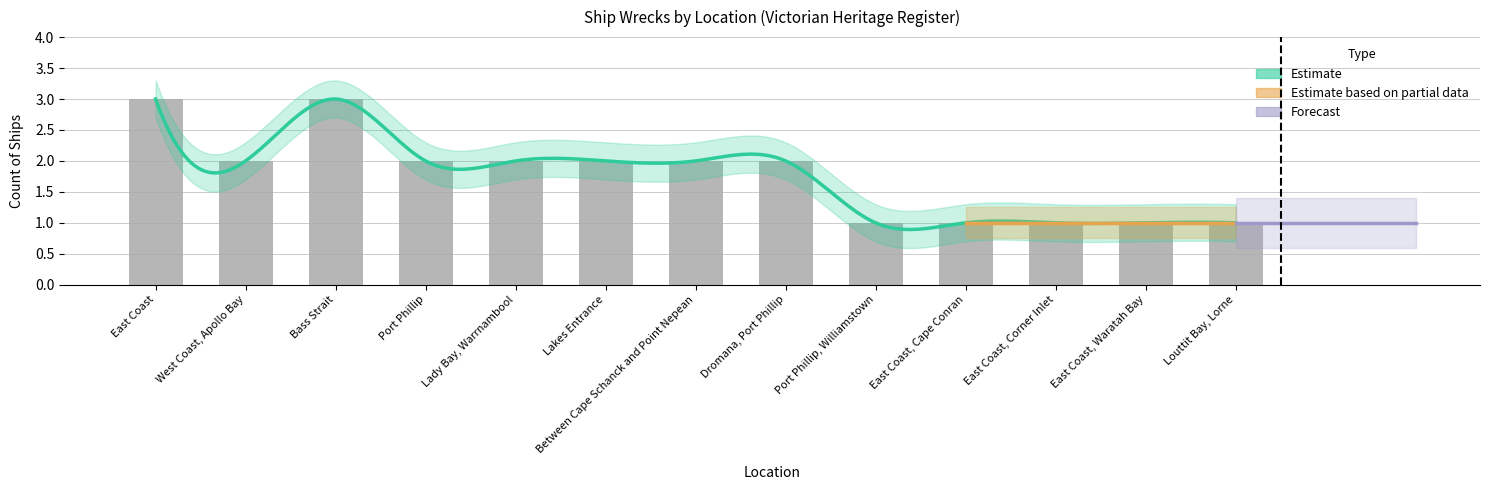

The value at East Coast is 3. True or false?

True